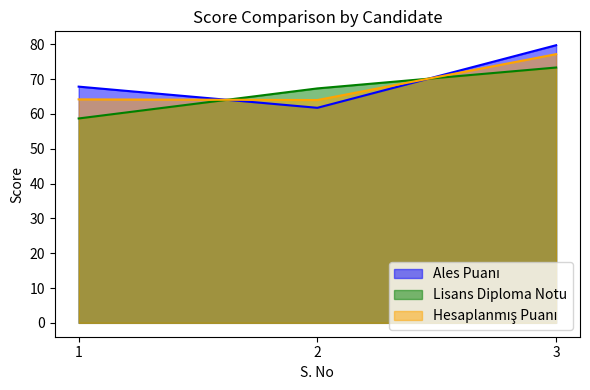

Rank the series by their maximum value, from lowest to highest.

Lisans Diploma Notu, Hesaplanmış Puanı, Ales Puanı